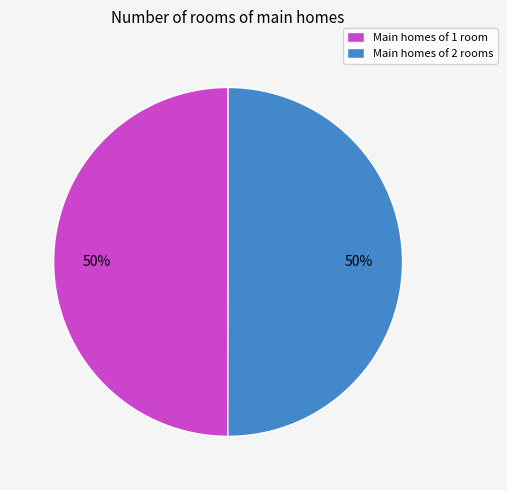

What is the ratio of the value at Main homes of 1 room to the value at Main homes of 2 rooms?

1.0